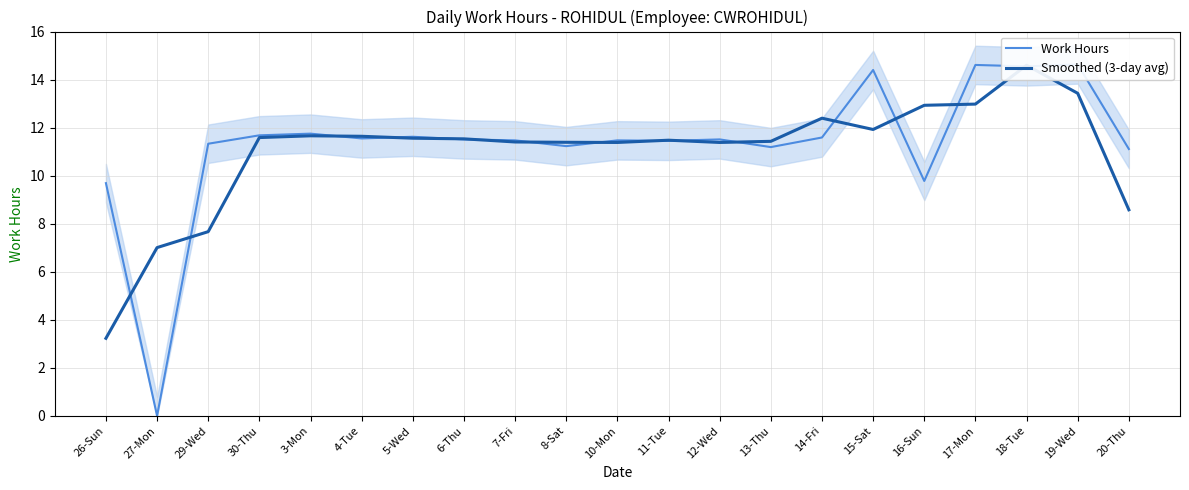

Does the chart have visible grid lines?

Yes